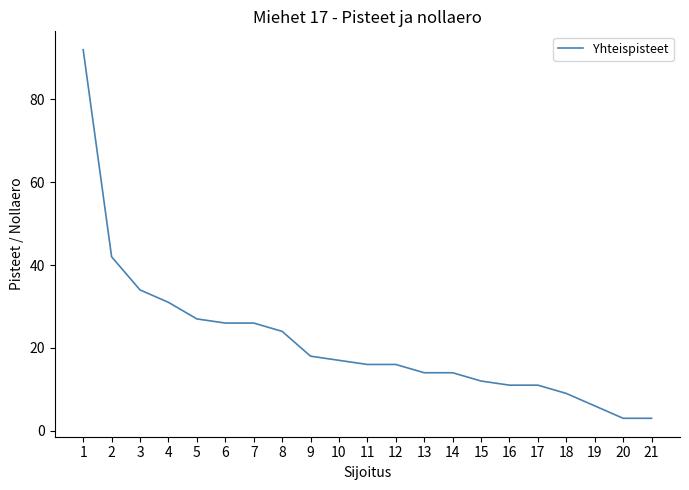

What is the difference between the maximum and minimum values?

89